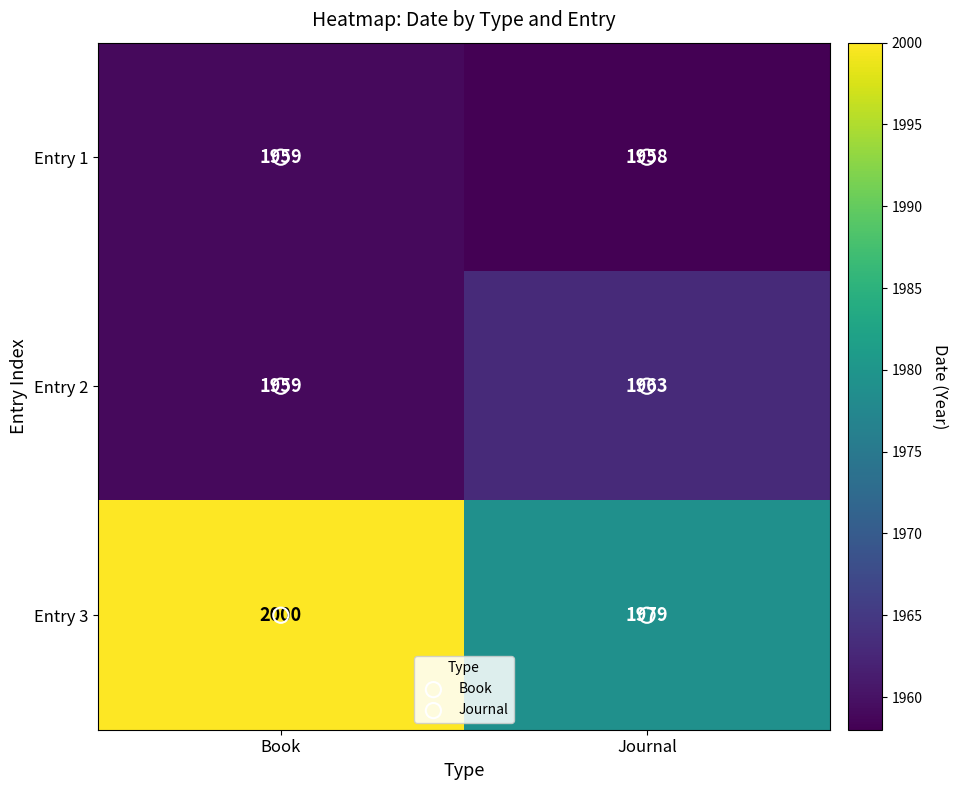

True or false: Entry 2 has a value of 2805 at Journal.

False